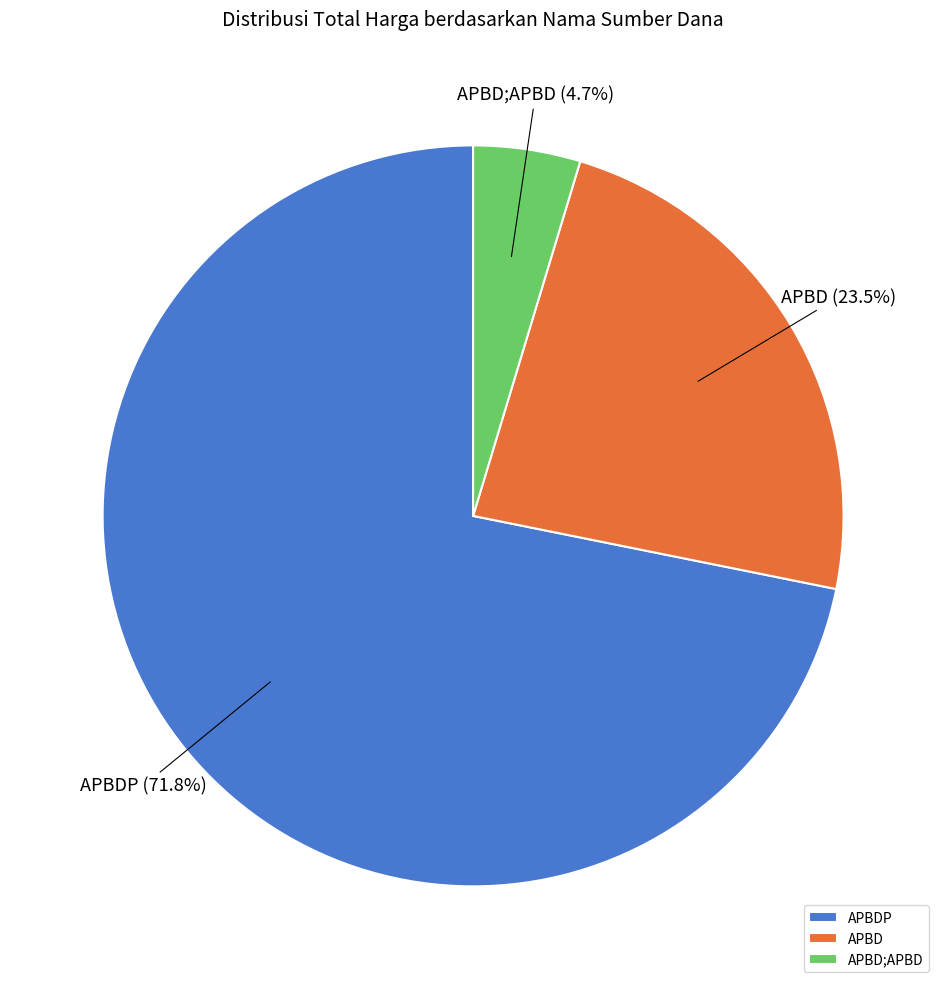

How much of the chart is everything except APBD?

76.5%